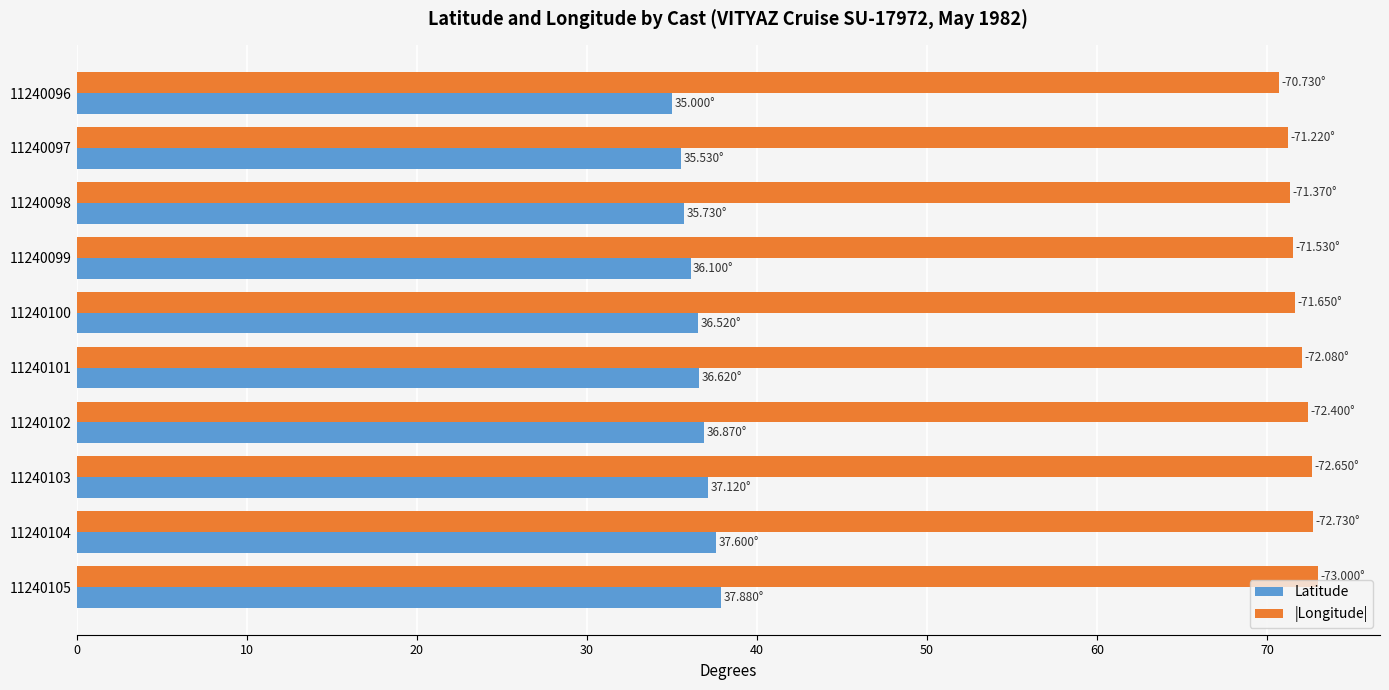

What is the spread (max minus min) of values at 11240098?

35.6